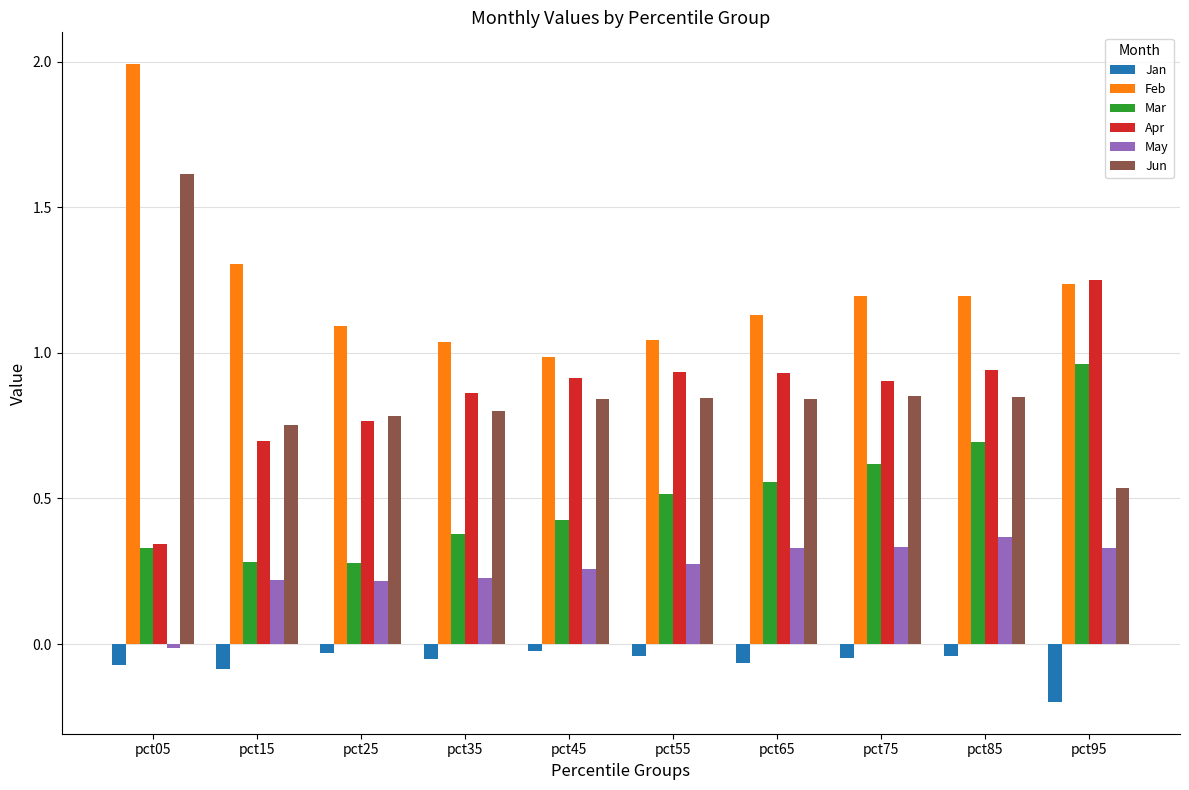

What is the sum of all Apr values?

8.5